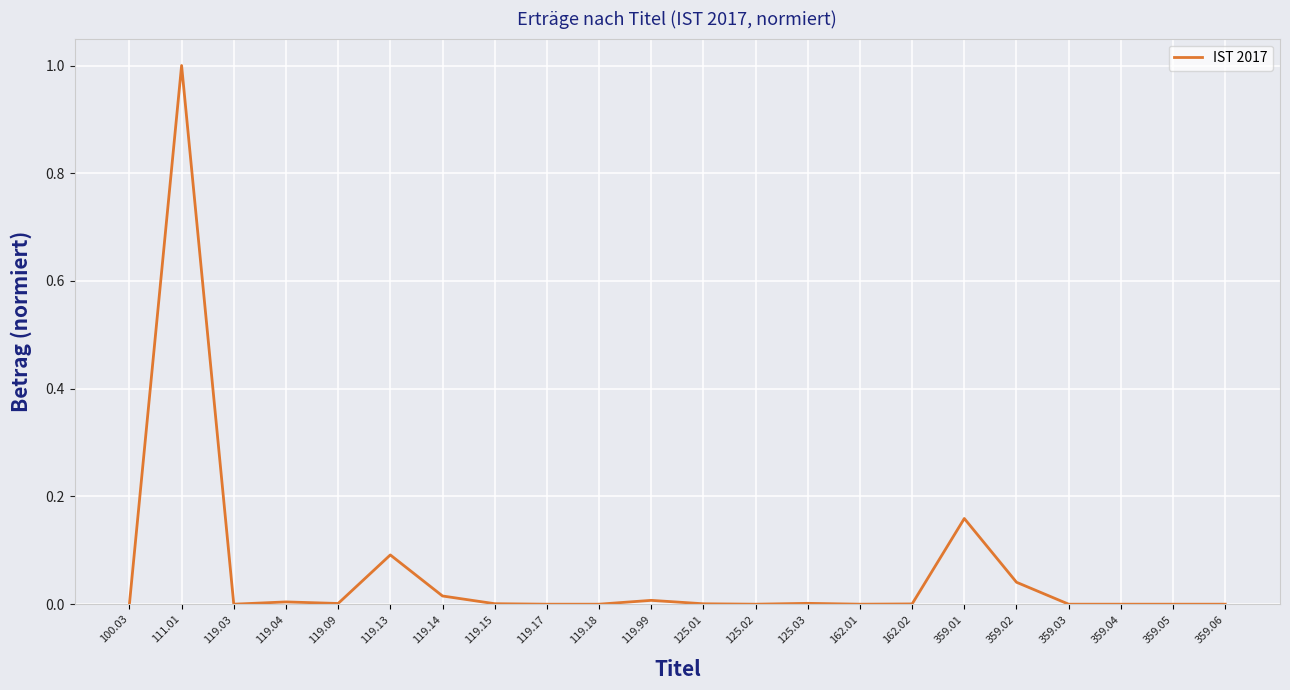

The value at 100.03 is -0.5. True or false?

False